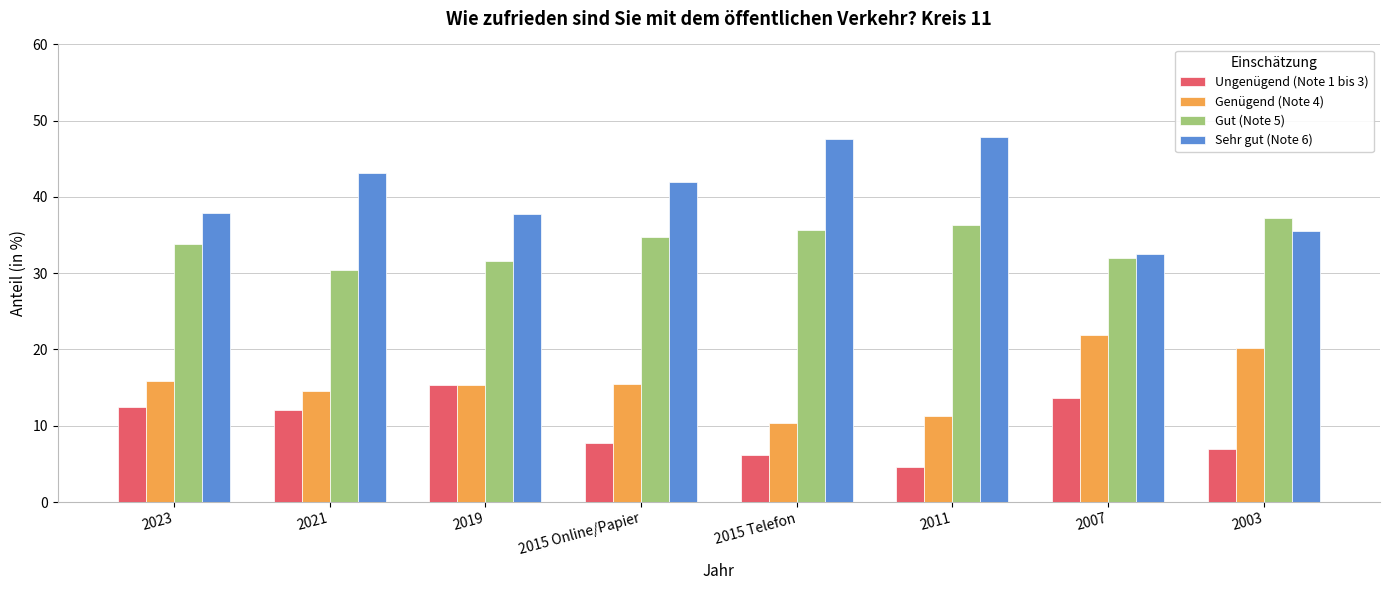

What is the maximum value shown in the chart?

47.8